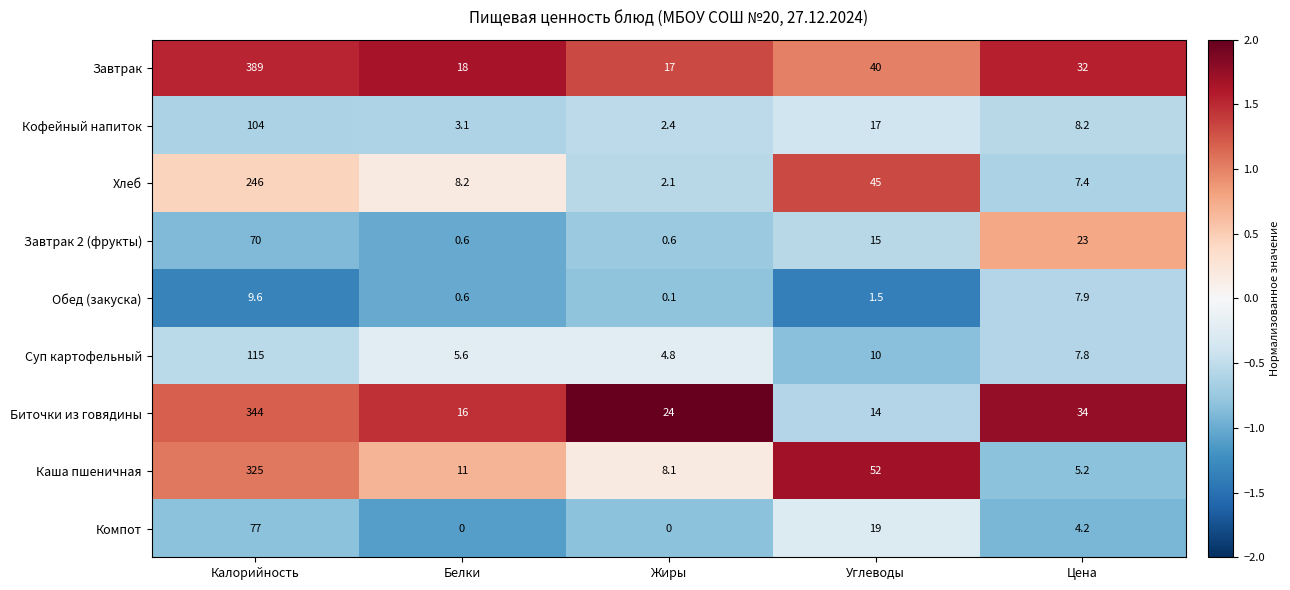

Which series changed the most between Калорийность and Жиры?

Завтрак